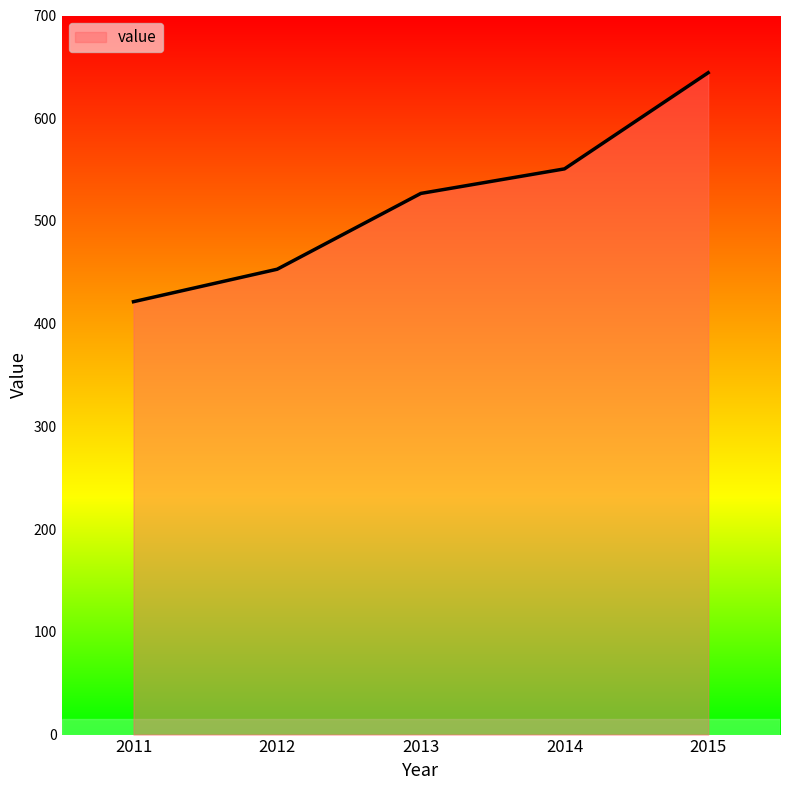

What is the average value?

519.2